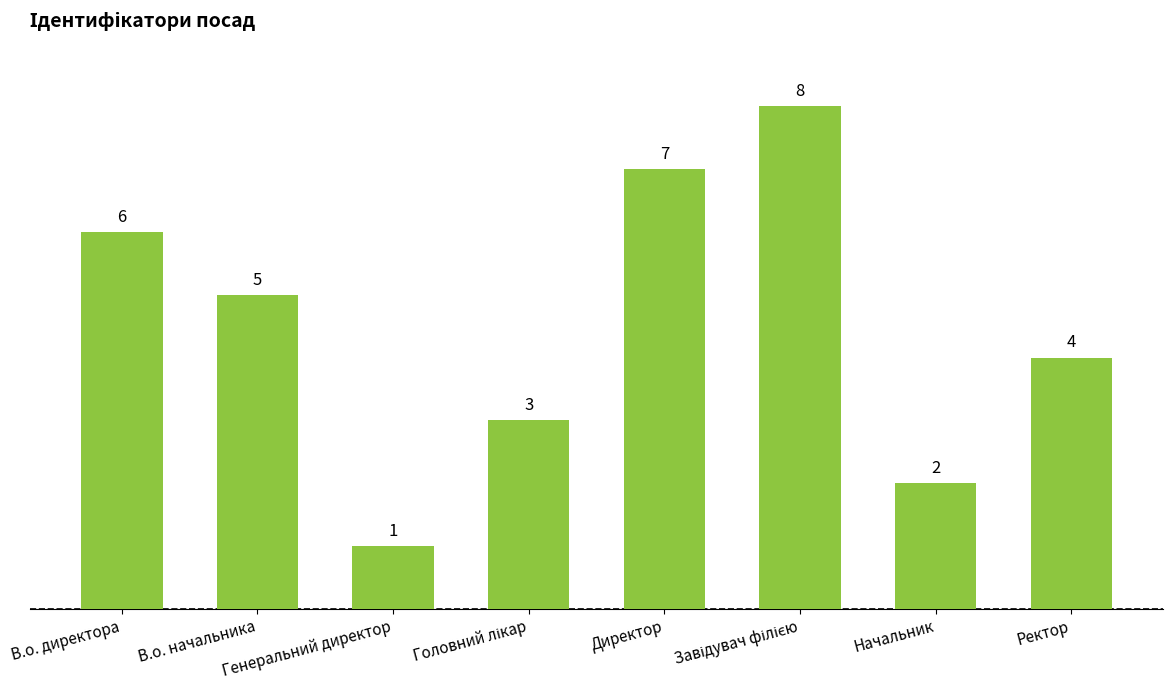

Where is the data nearest to the value 4?

Ректор